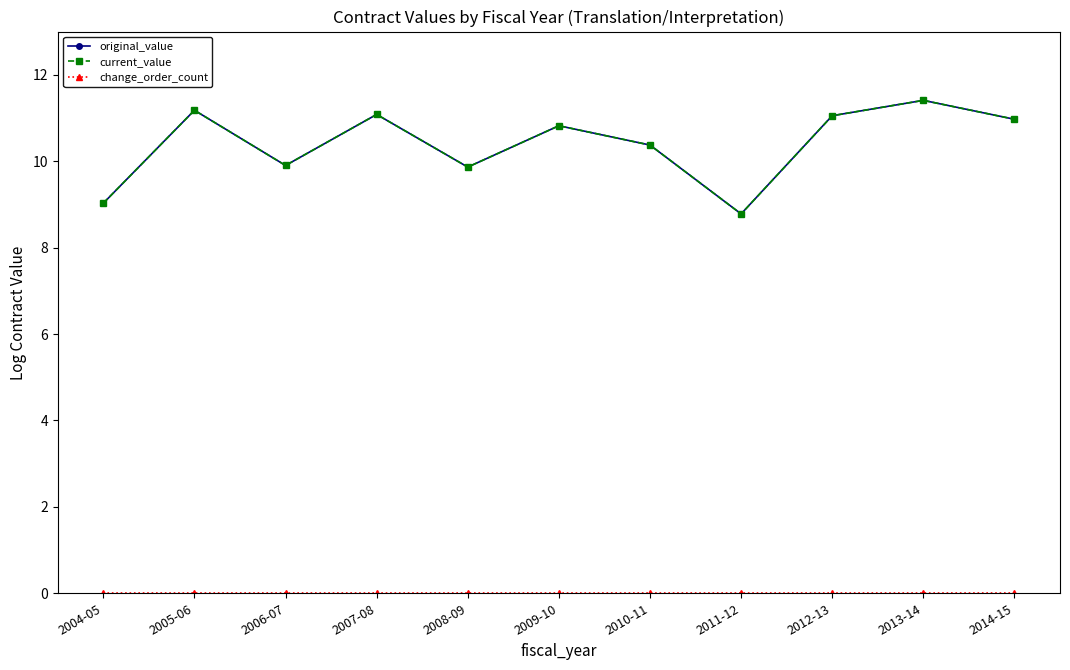

Does the chart have visible grid lines?

No